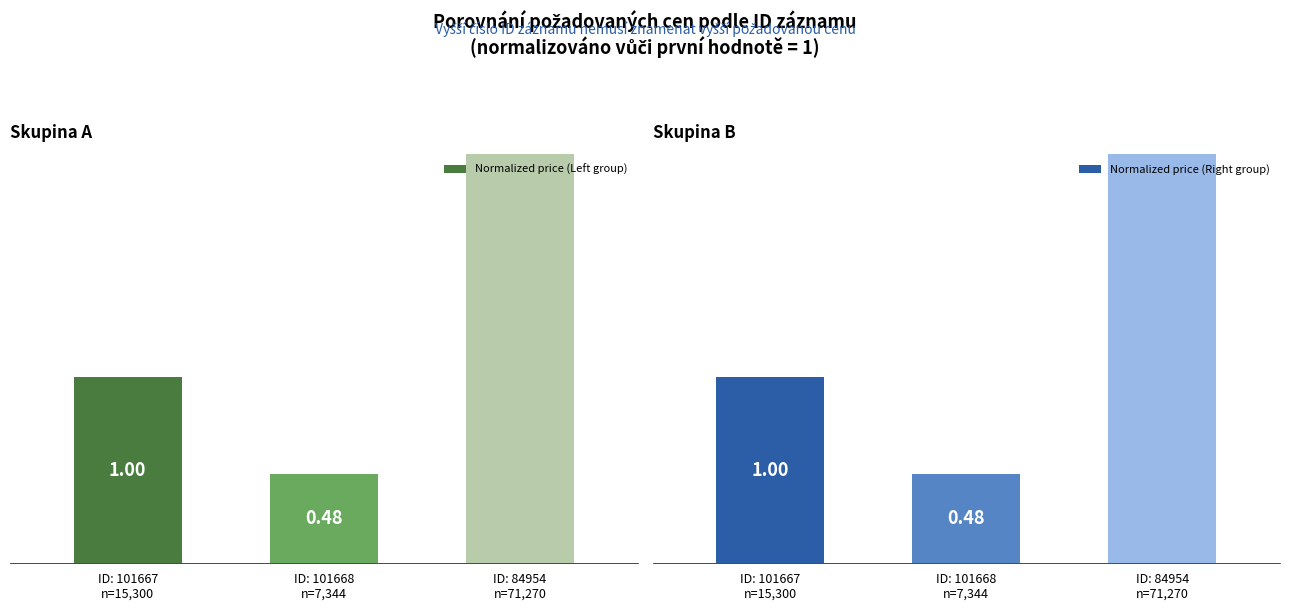

What are all the series names shown in the legend?

Normalized price (Left group), Normalized price (Right group)